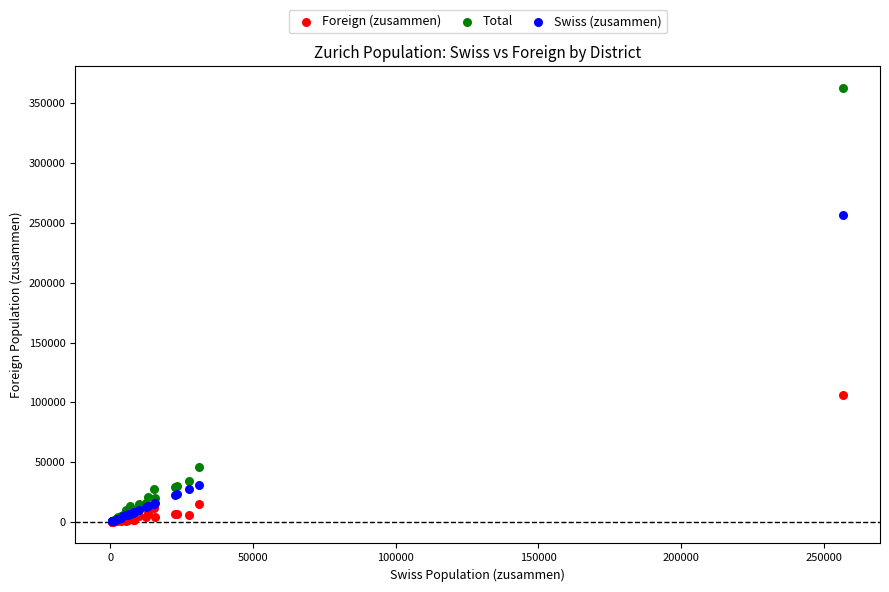

In the Swiss (zusammen) series, what Y value is closest to 128724?

30923